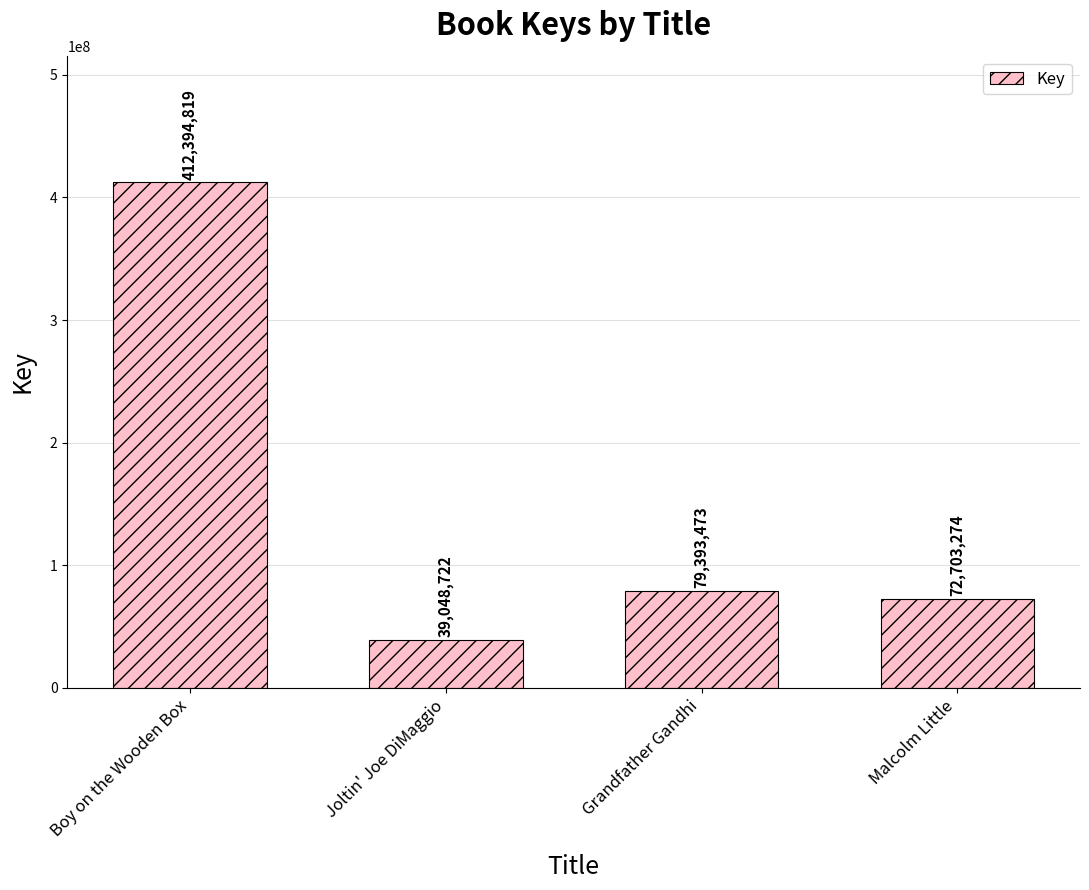

What is the difference between the values at Grandfather Gandhi and Joltin' Joe DiMaggio?

40344751